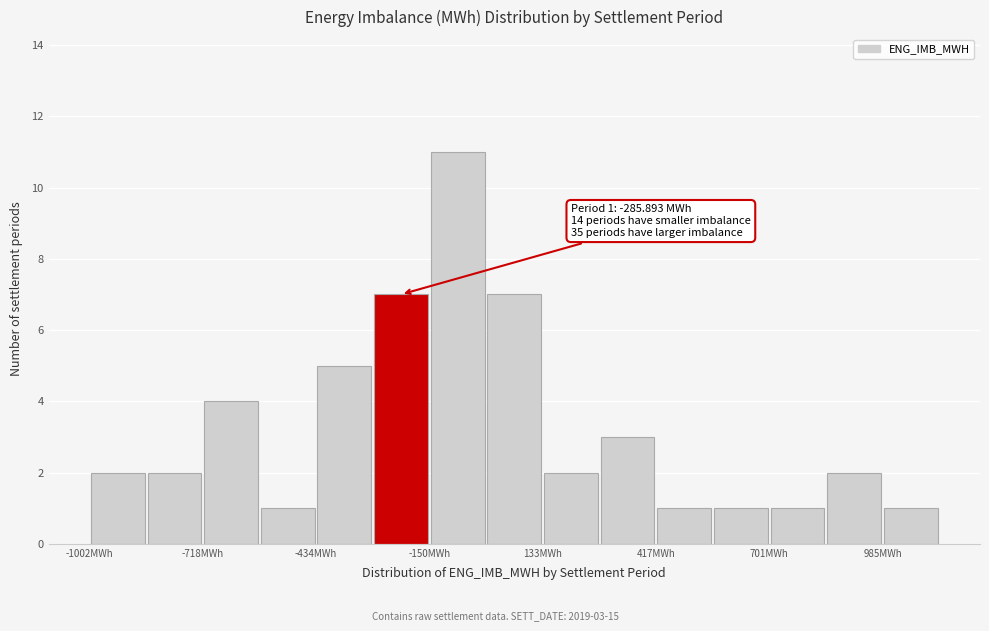

Around what value on the x-axis is the tallest bar? Give the approximate position of its centre, as read against the axis.

-100